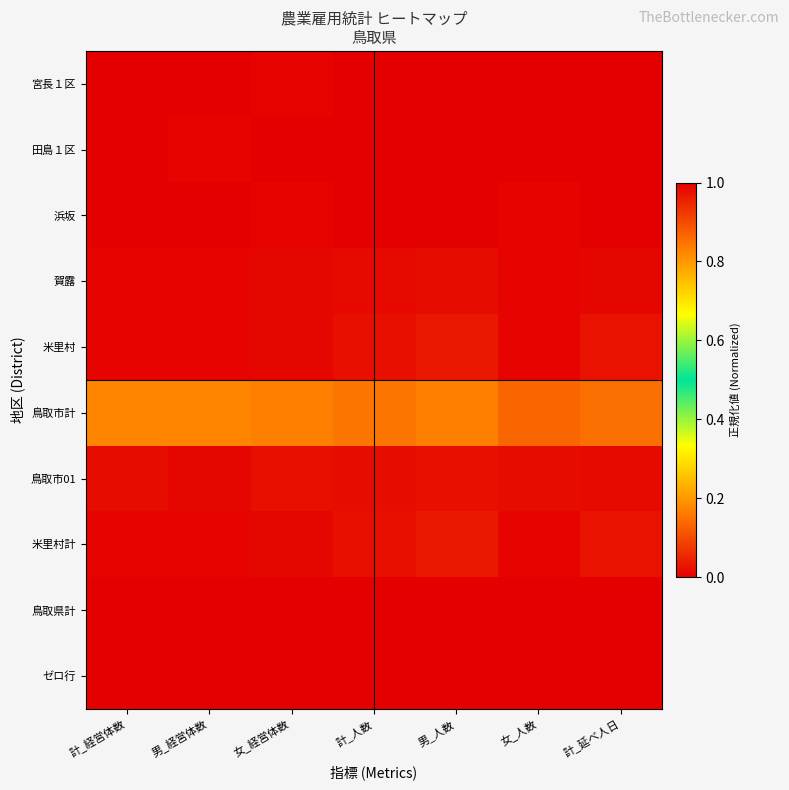

What is the difference between the highest and lowest values at 女_人数?

1.0